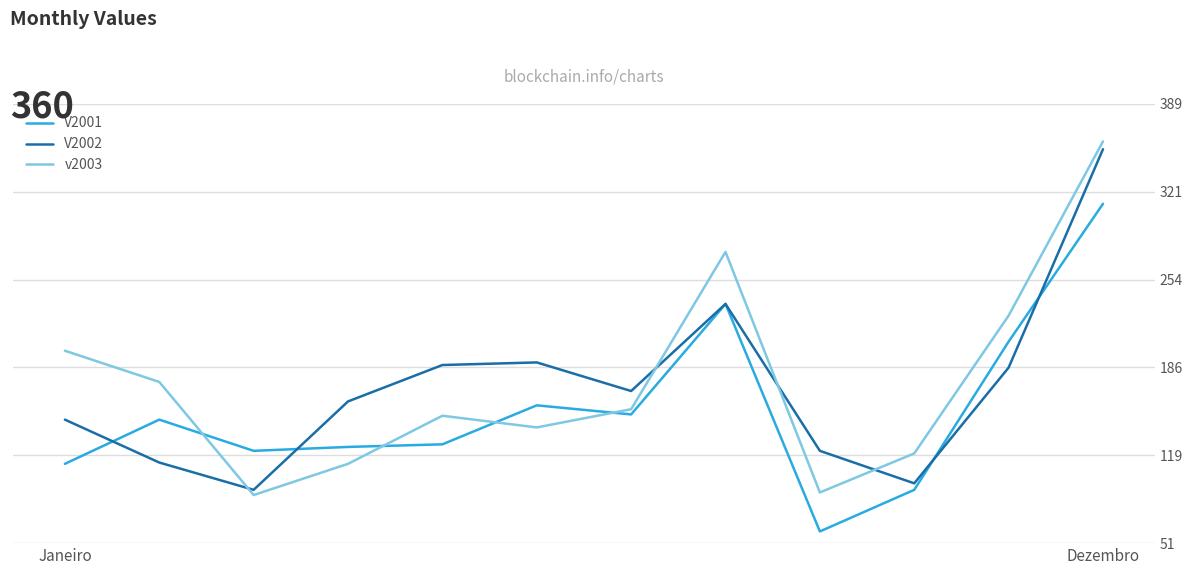

Which series has the largest range (max minus min)?

v2003